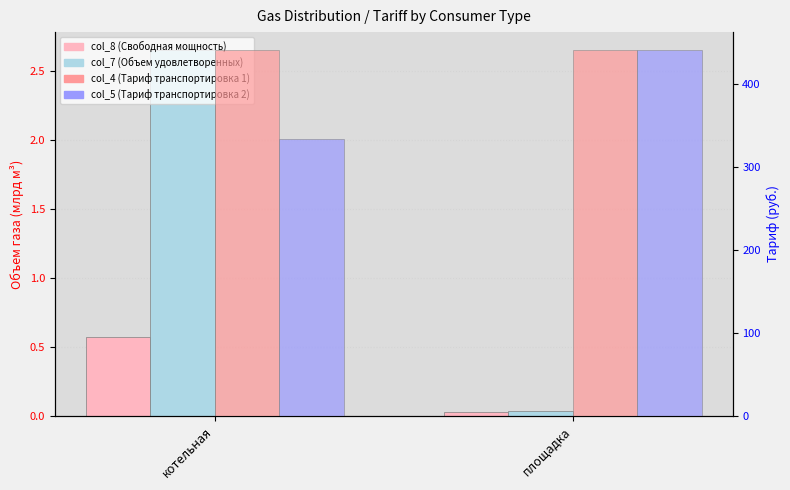

How many data points in col_7 (Объем удовлетворенных) are above 2?

1